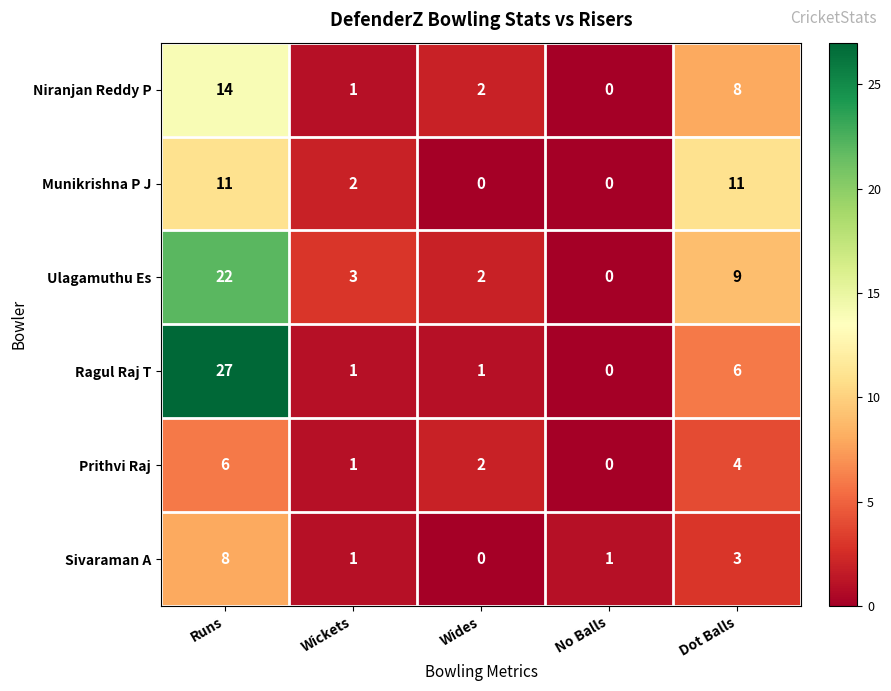

How many categories are shown in the chart?

5